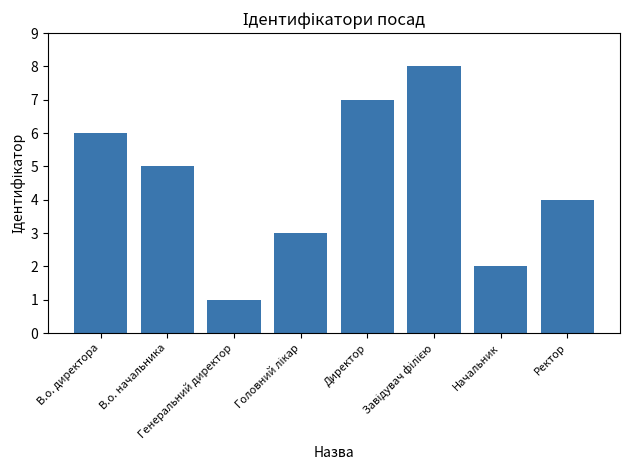

What is the greatest value displayed?

8